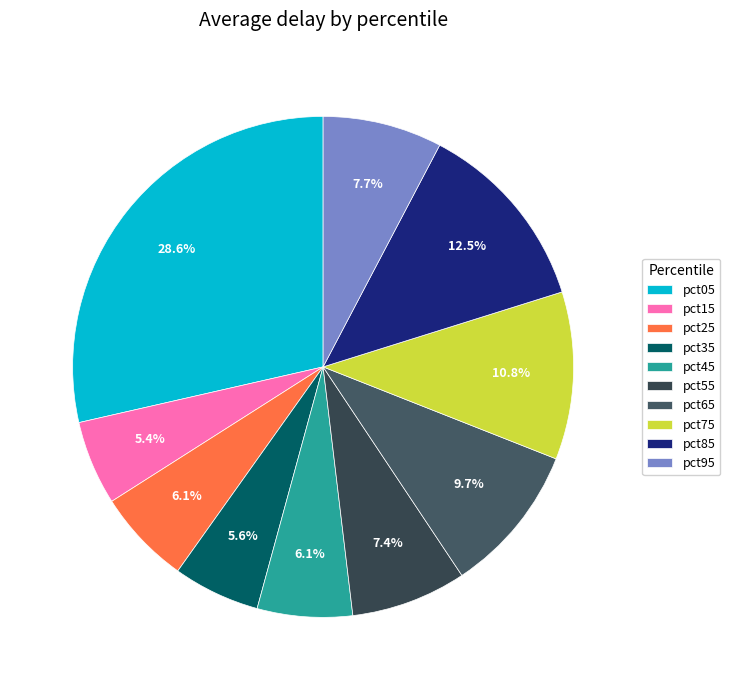

True or false: pct45 accounts for 6% of the total.

True